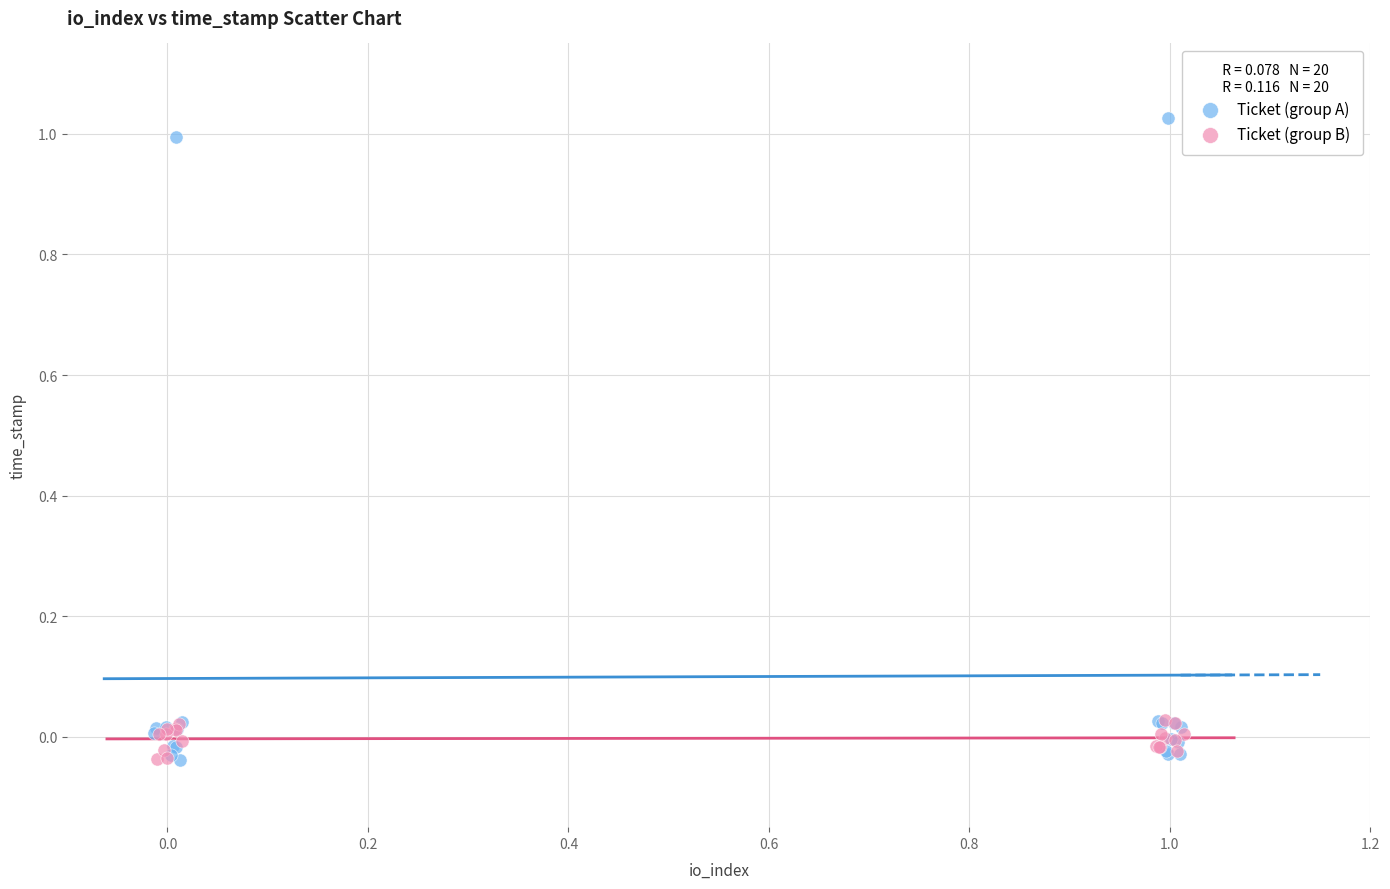

Which series has the widest spread of Y values?

Ticket (group A)